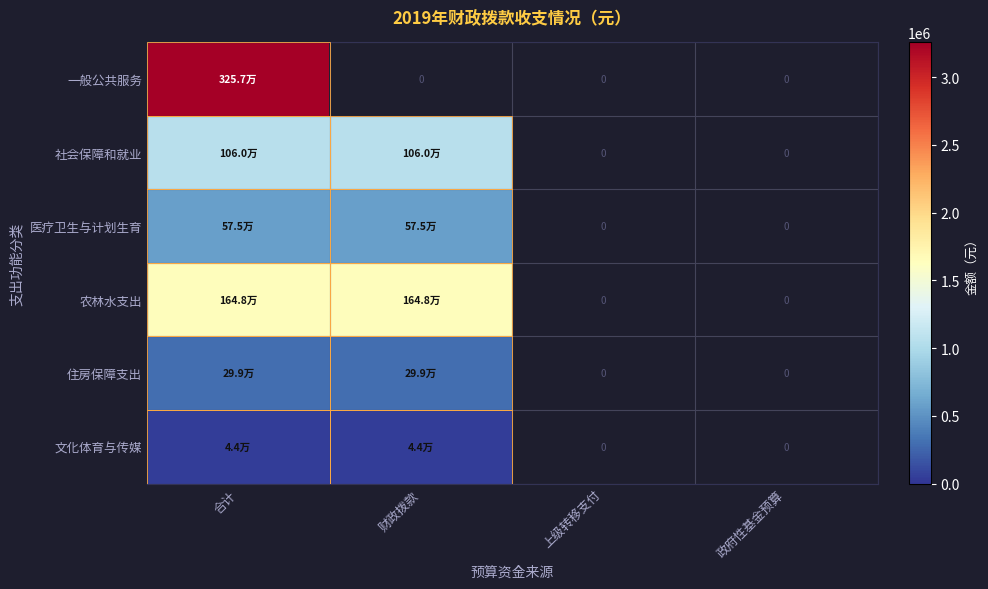

Where does the 社会保障和就业 series first go above 1059600?

合计